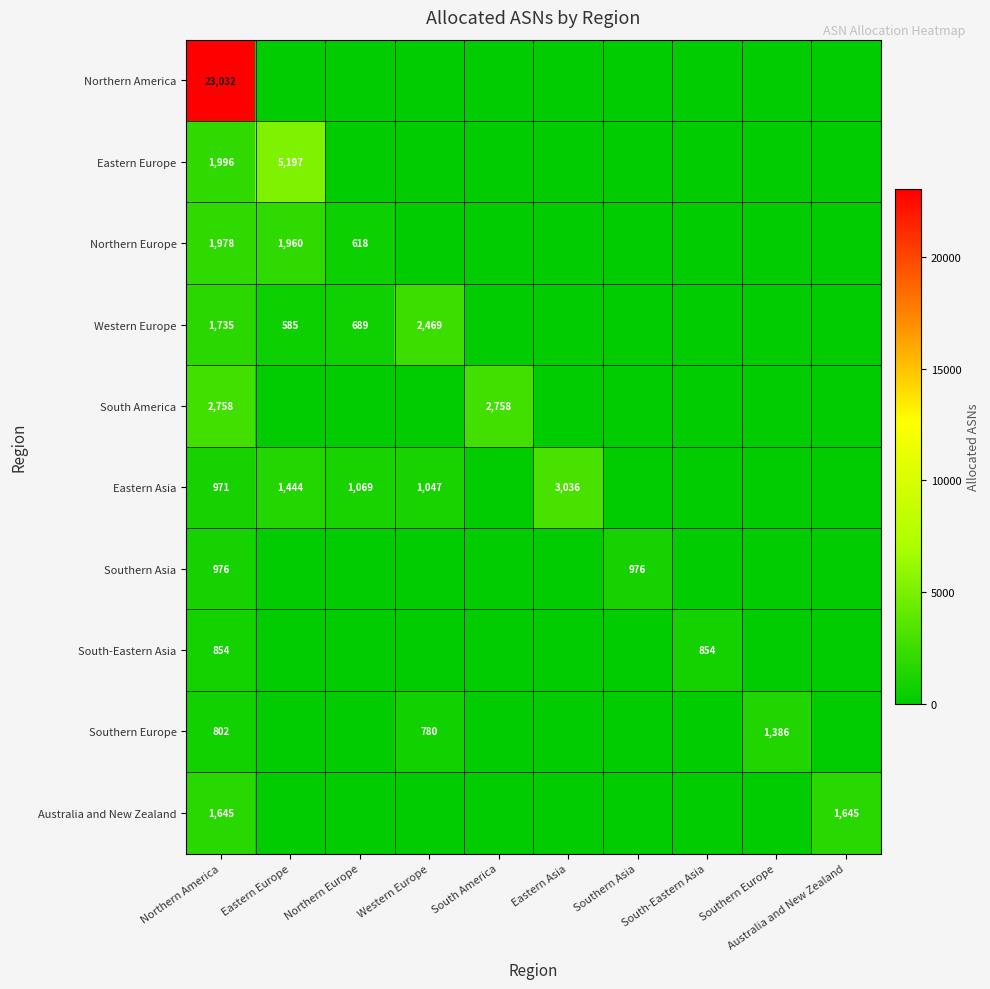

Is it true that Southern Asia equals 422 at Southern Asia?

False